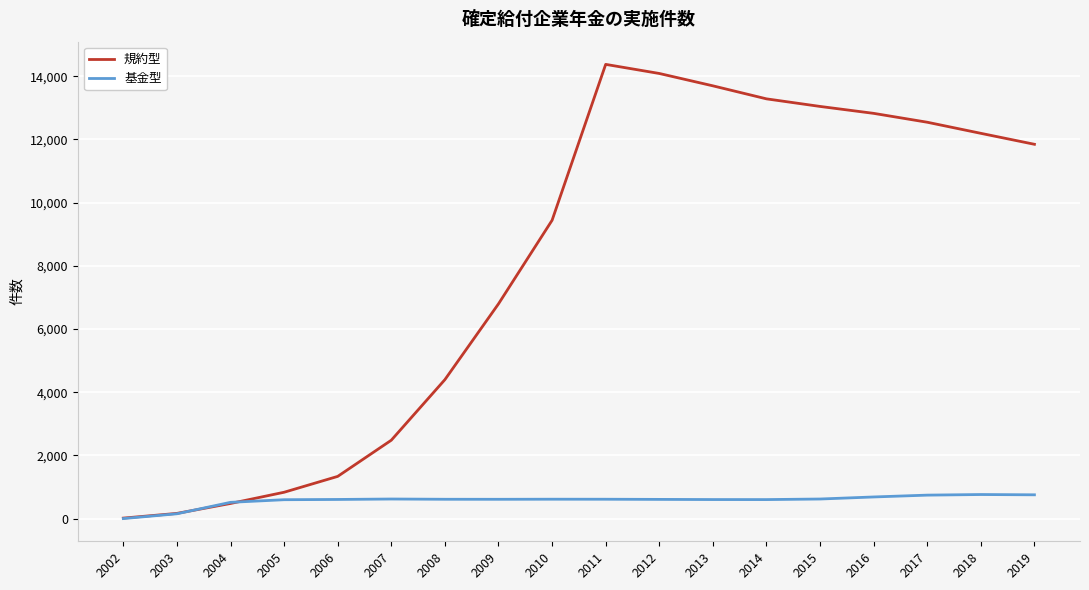

What is the difference between the highest and lowest values at 2010?

8827